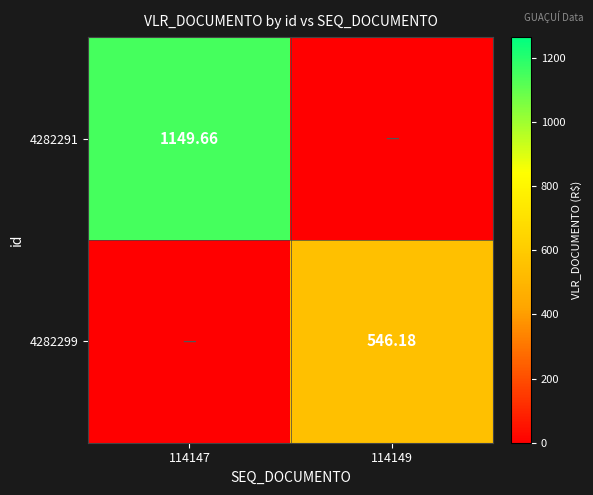

The value of 4282291 at 114149 is -789.5. True or false?

False